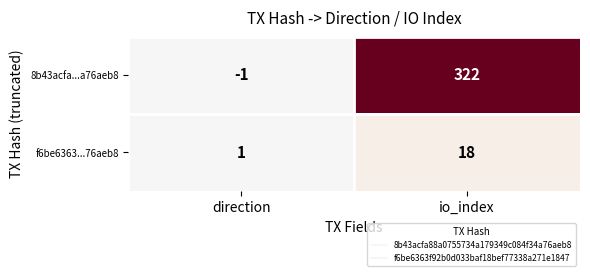

Is it true that f6be6363...76aeb8 equals 18 at io_index?

True